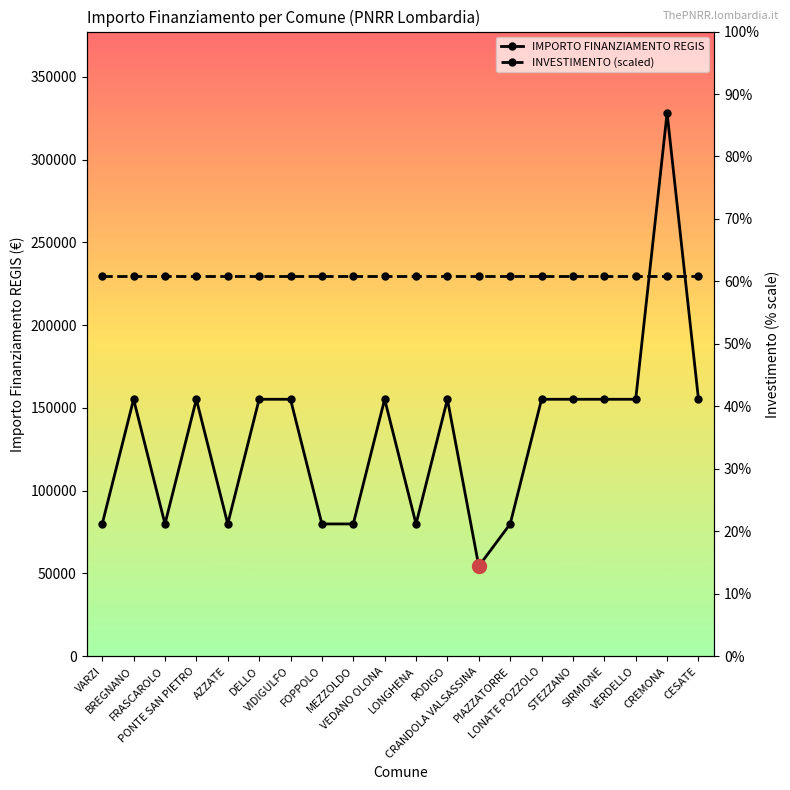

Rank the series by their average value, from lowest to highest.

IMPORTO FINANZIAMENTO REGIS, INVESTIMENTO (scaled)